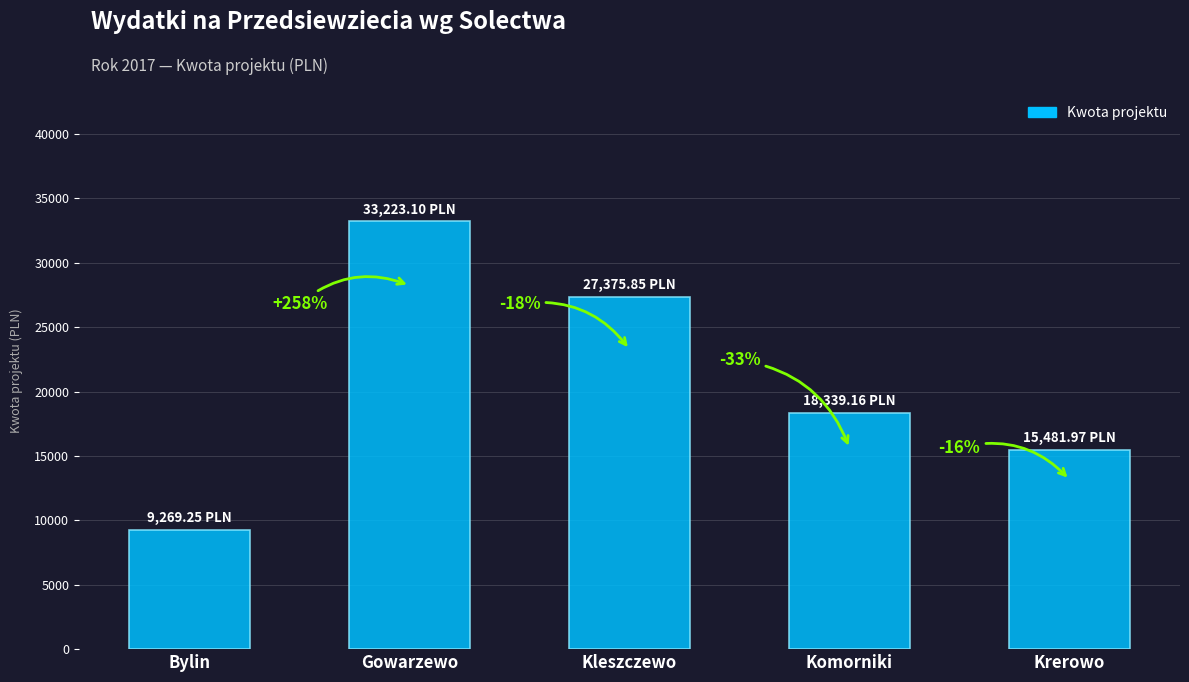

Approximately how many times larger is the value at Komorniki compared to Gowarzewo?

0.6